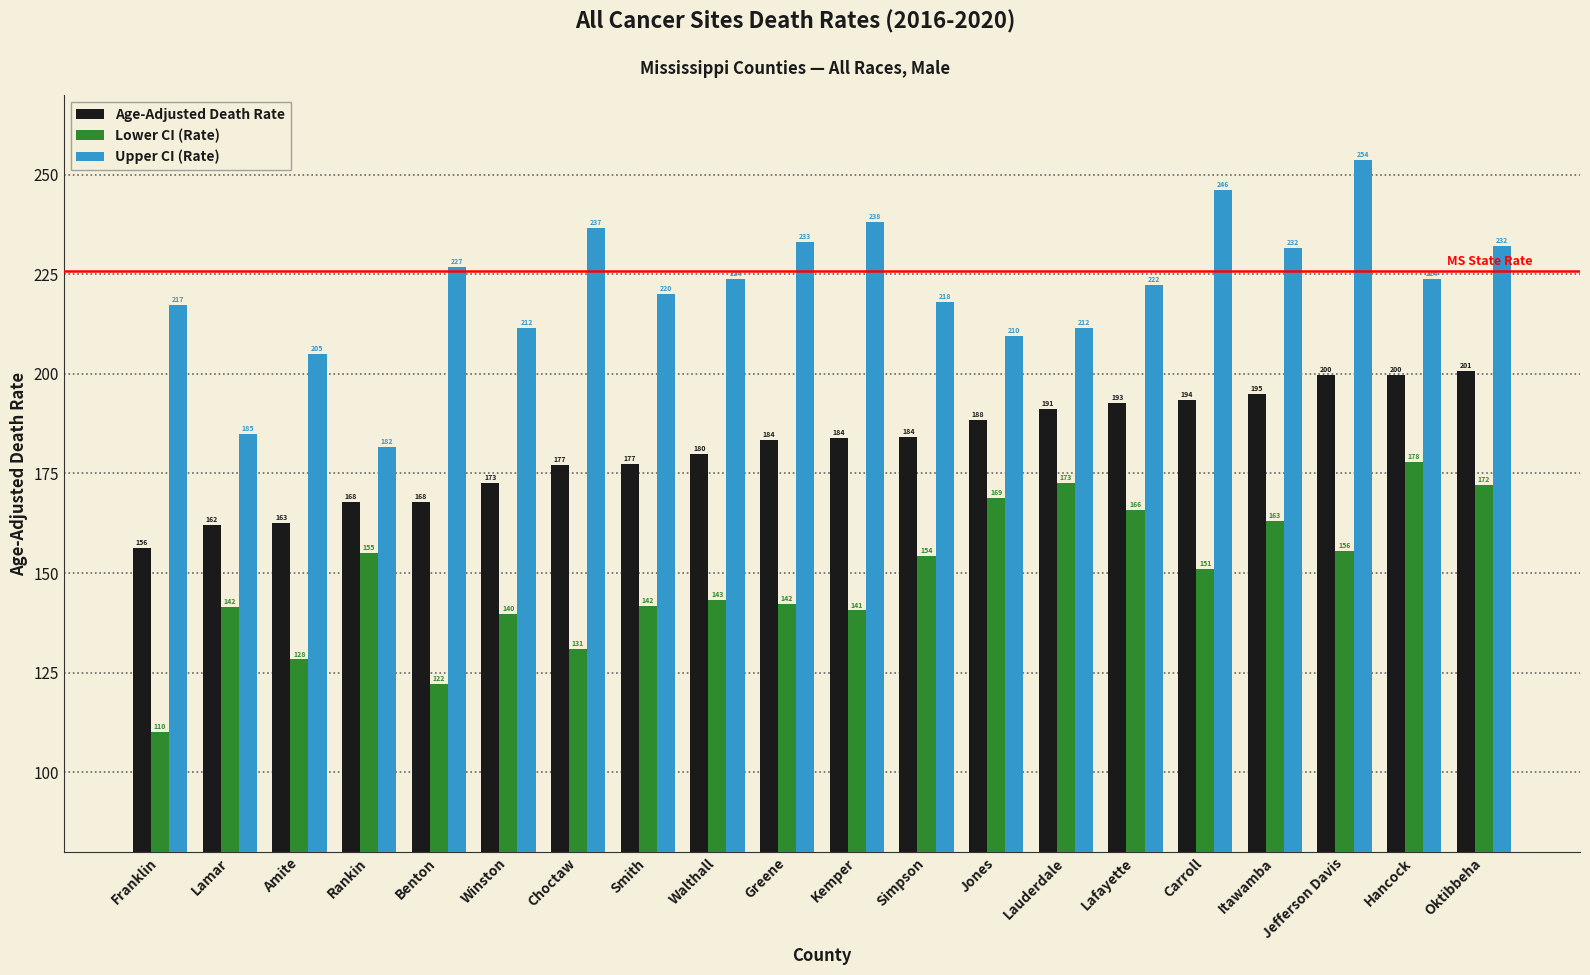

Is it true that Upper CI (Rate) equals 233.2 at Greene?

True